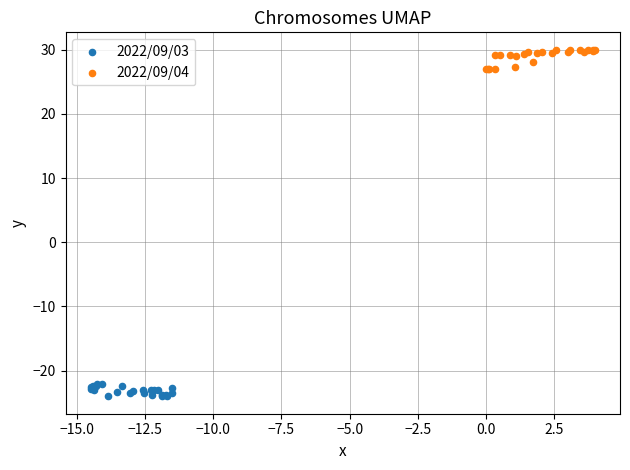

Which series reaches the maximum Y coordinate?

2022/09/04